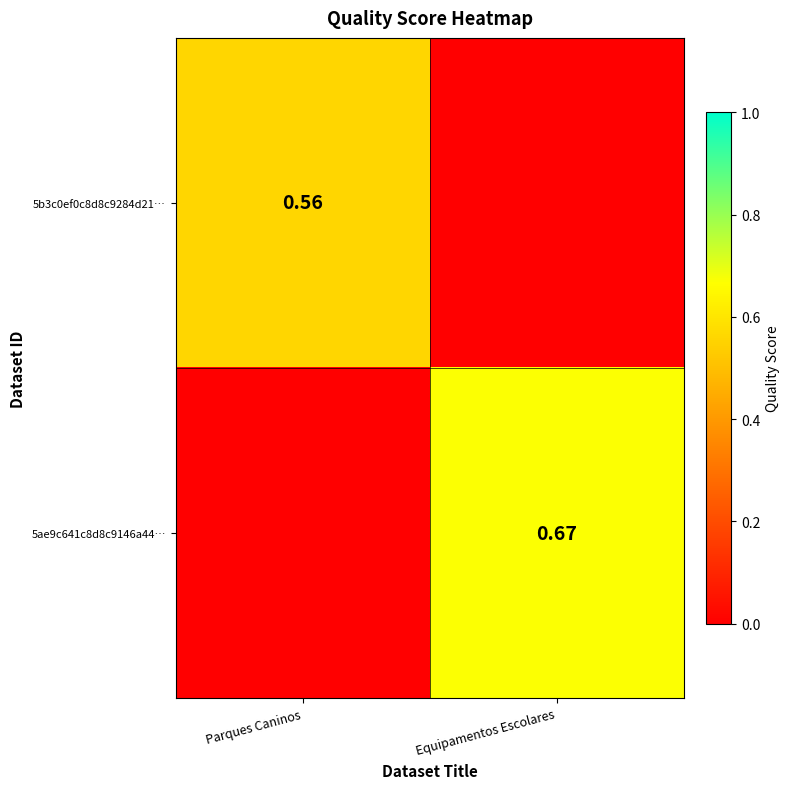

Is the value of 5ae9c641c8d8c9146a44… at Equipamentos Escolares greater than the value of 5b3c0ef0c8d8c9284d21… at Parques Caninos?

Yes